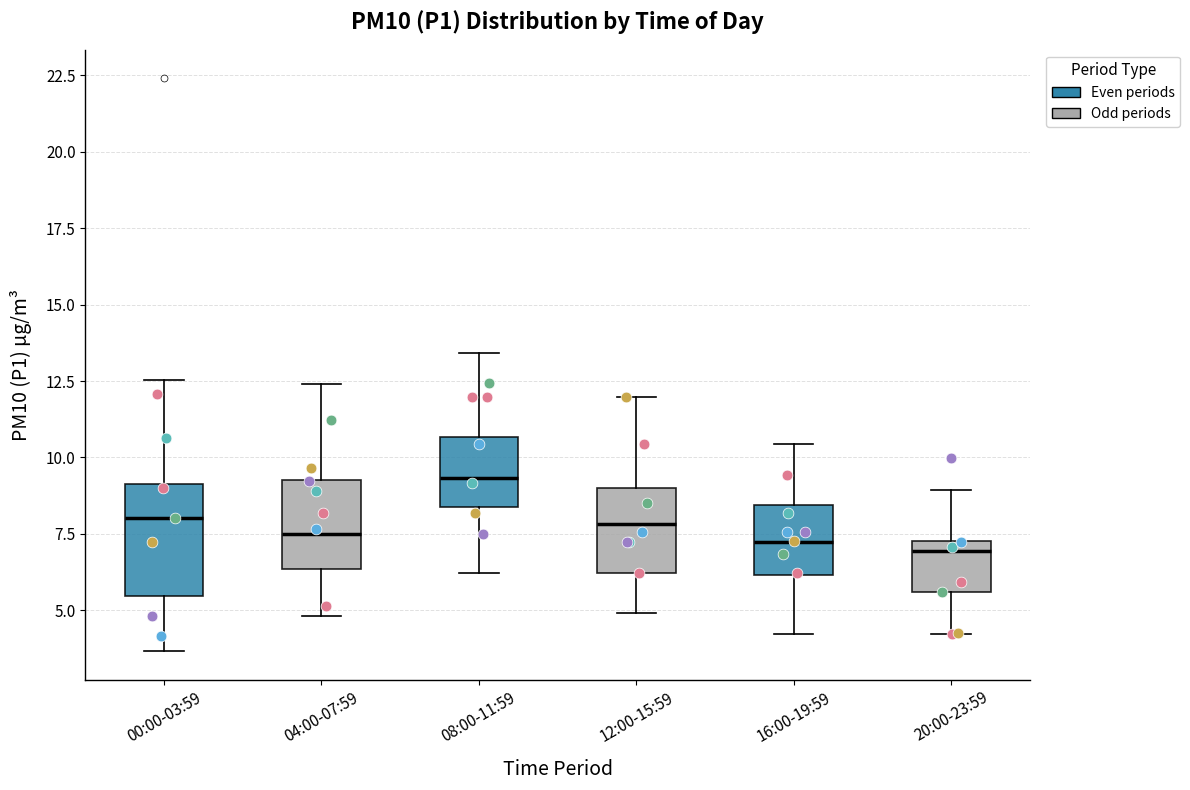

Reading left to right, read every box against the y-axis: the position of its median line, the range the box covers, and the ends of its whiskers. The values are not printed on the chart, so give them approximately, as read against the axis.

00:00-03:59: median 8.0, box 5.5 to 9.0, whiskers 3.5 to 12.5
04:00-07:59: median 7.5, box 6.5 to 9.5, whiskers 5.0 to 12.5
08:00-11:59: median 9.5, box 8.5 to 10.5, whiskers 6.0 to 13.5
12:00-15:59: median 8.0, box 6.0 to 9.0, whiskers 5.0 to 12.0
16:00-19:59: median 7.0, box 6.0 to 8.5, whiskers 4.0 to 10.5
20:00-23:59: median 7.0, box 5.5 to 7.5, whiskers 4.0 to 9.0